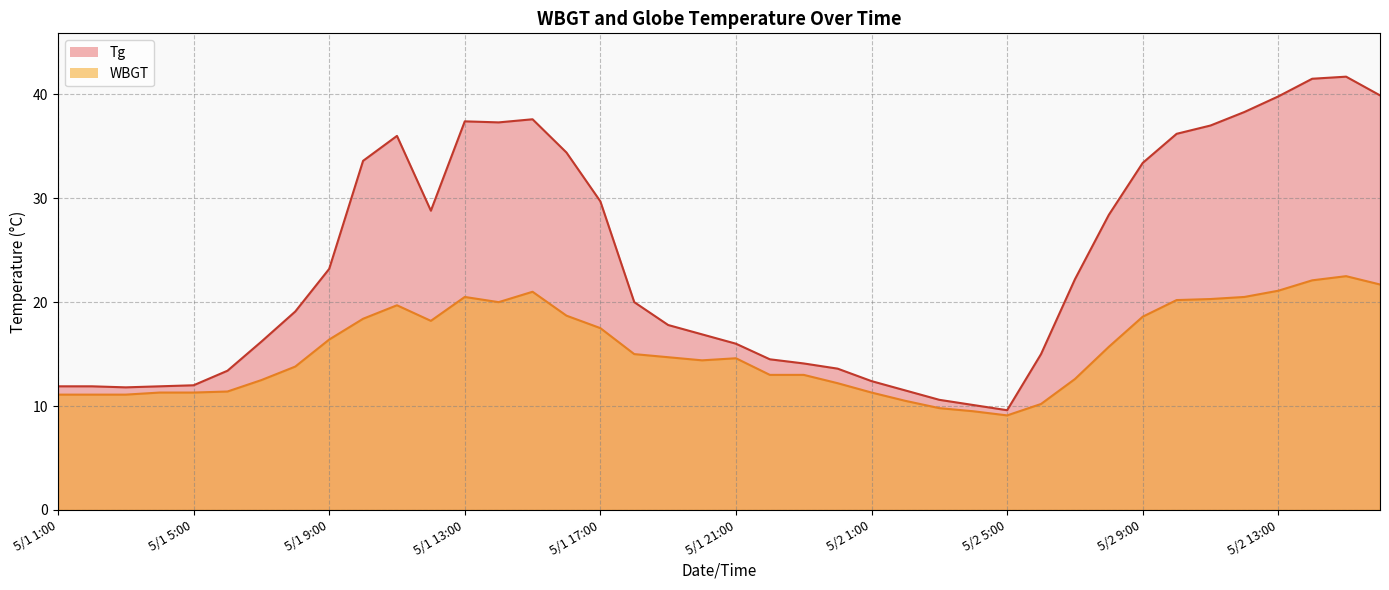

Does the chart have visible grid lines?

Yes